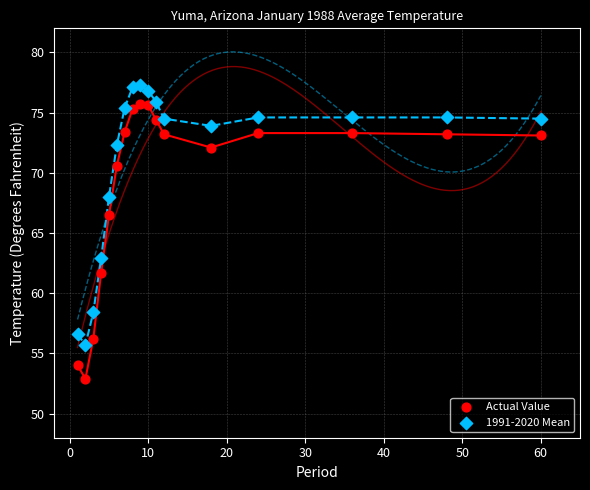

Across all series, what Y value is closest to 65?

66.5